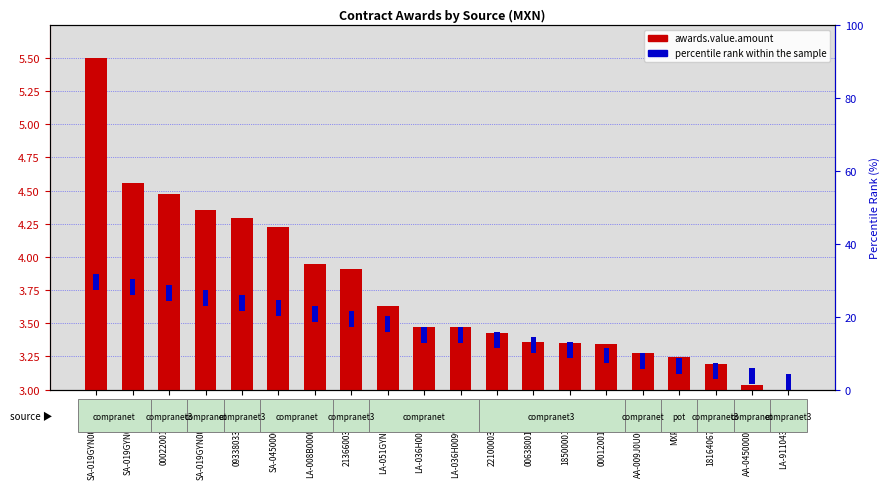

What is the label of the 9th bar from the right?

22100003-036-06